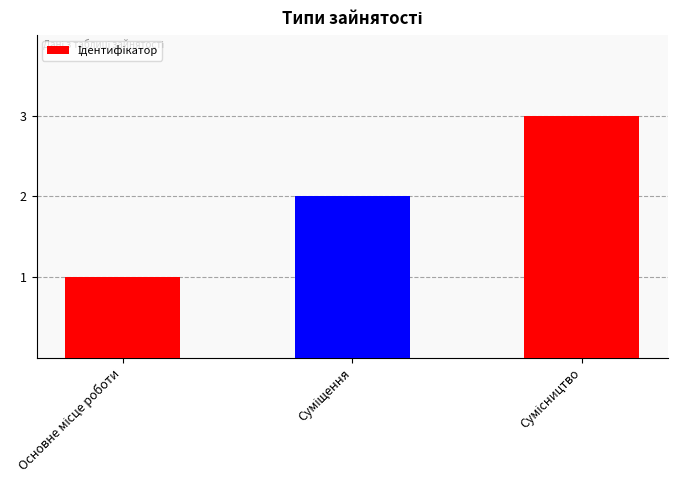

What is the sum of all values?

6